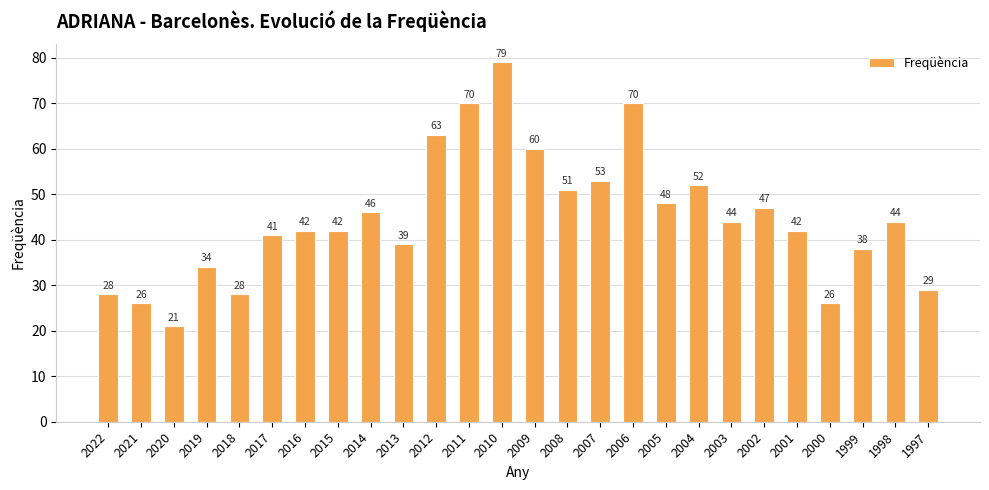

At which label does the data first exceed 44?

2014